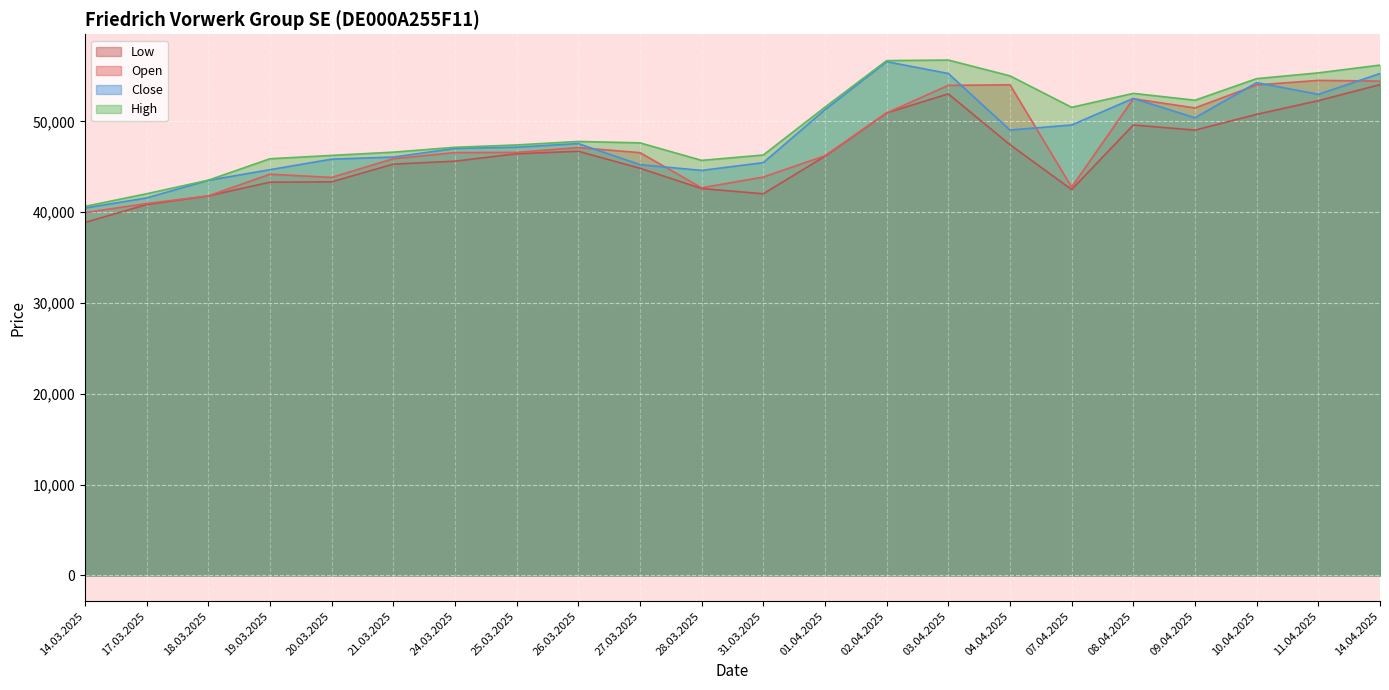

True or false: Close has more than 0 interior local peaks.

True